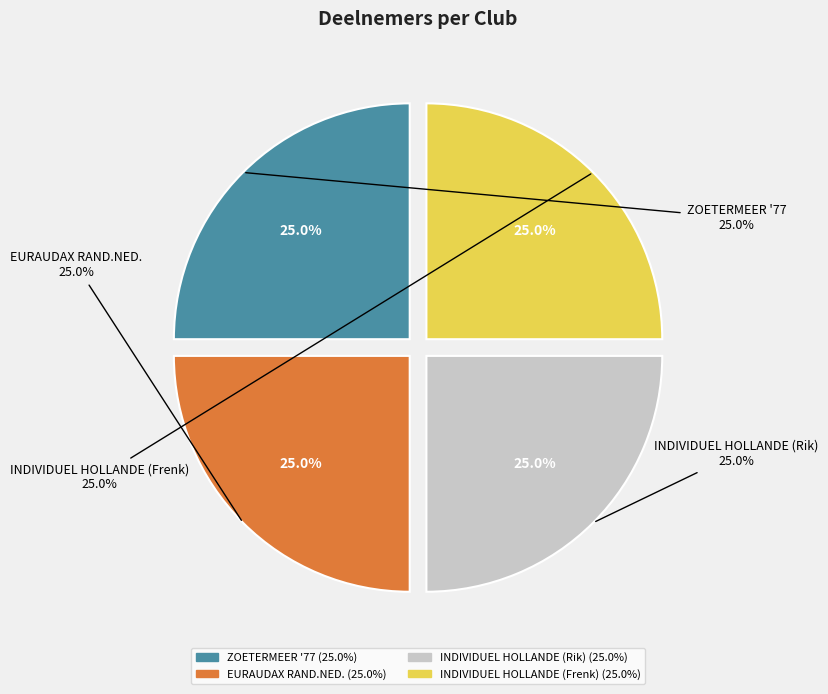

Is there any slice that represents more than half of the pie?

No